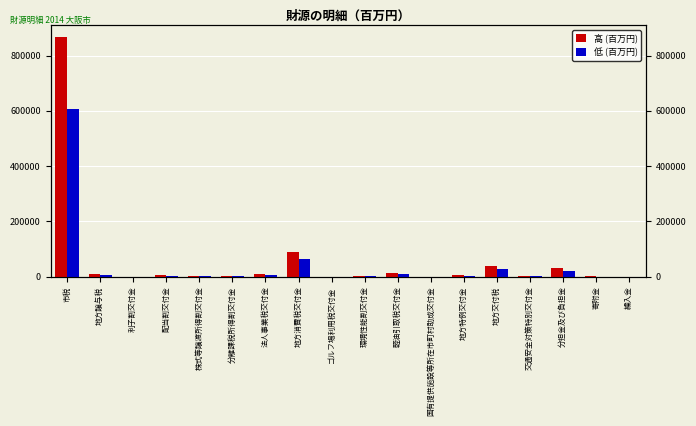

What is the difference between the second highest and second lowest values in the 低 (百万円) series?

61896.1